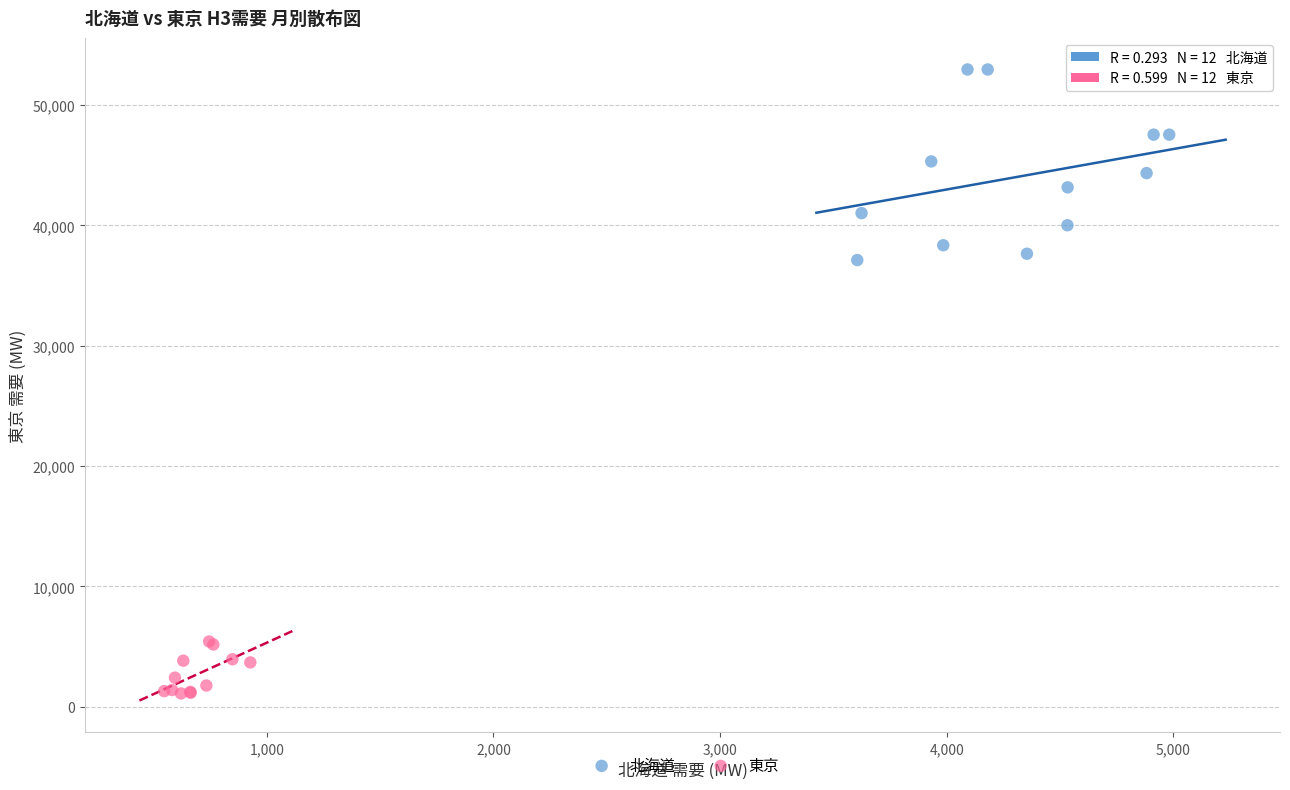

Which series has the largest Y range (max minus min)?

北海道